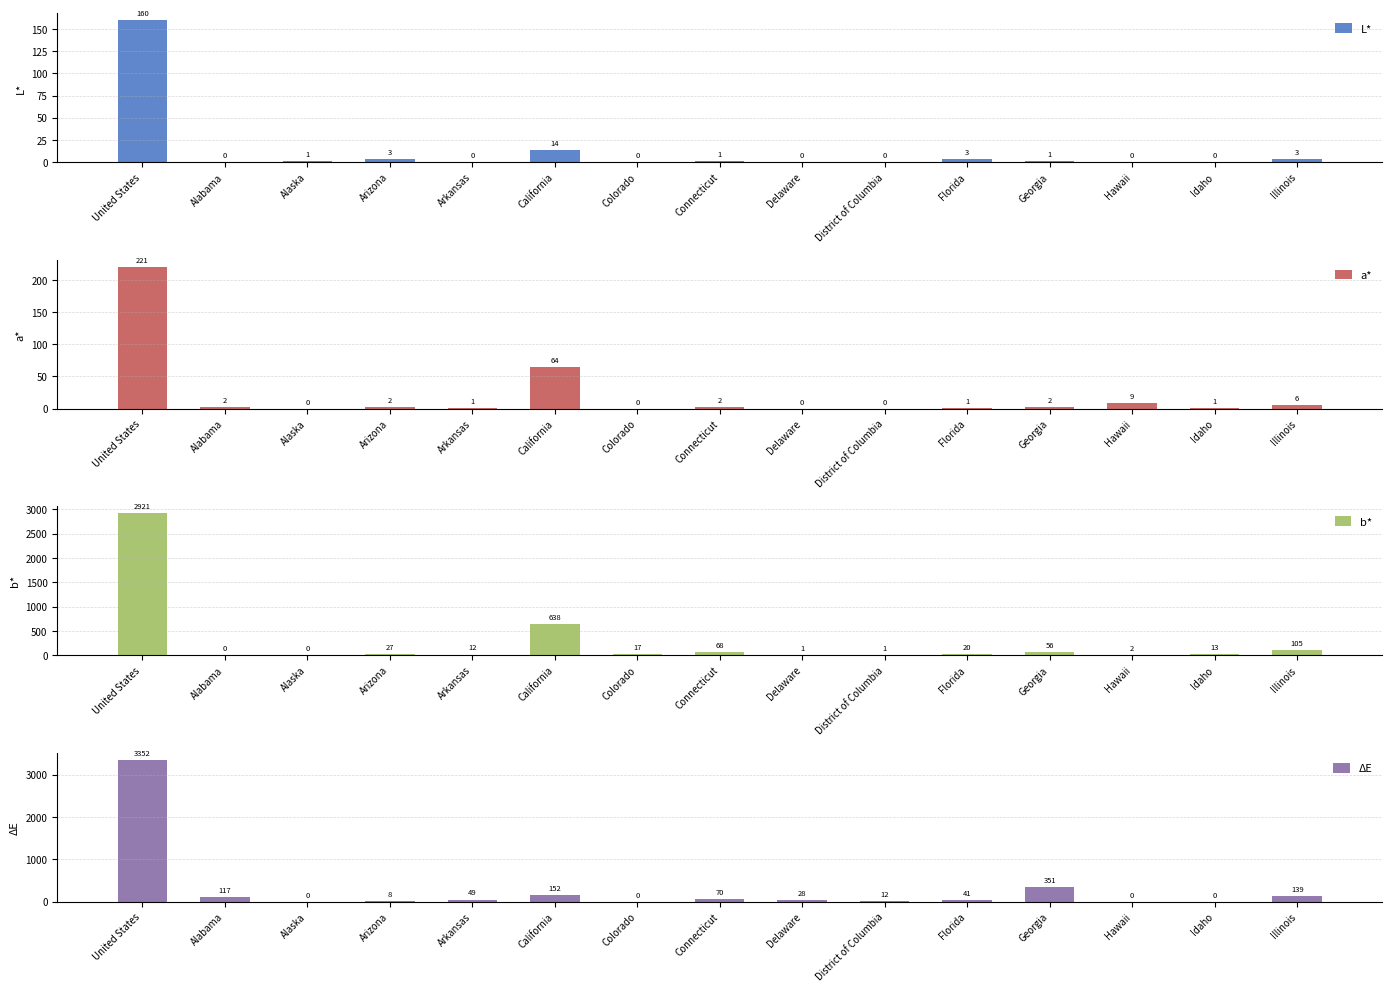

Rank the categories by b* value from highest to lowest.

United States, California, Illinois, Connecticut, Georgia, Arizona, Florida, Colorado, Idaho, Arkansas, Hawaii, Delaware, District of Columbia, Alabama, Alaska